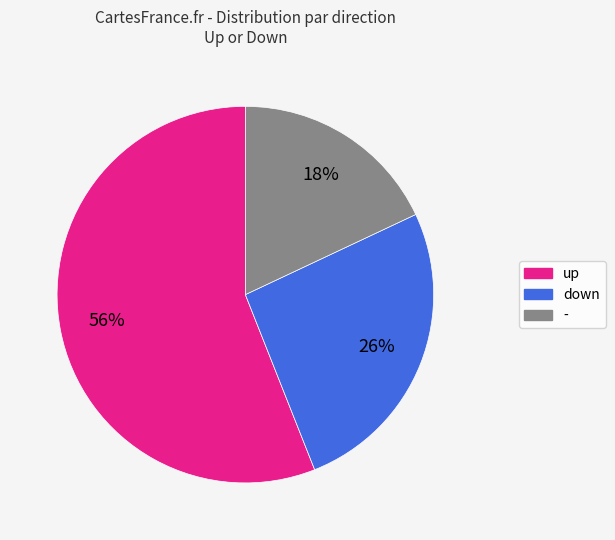

What is the ratio of the value at - to the value at up?

0.3